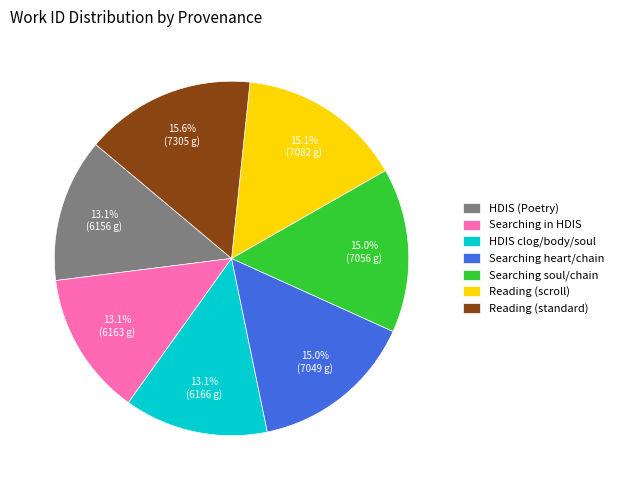

Does HDIS (Poetry) account for over 50% of the chart?

No